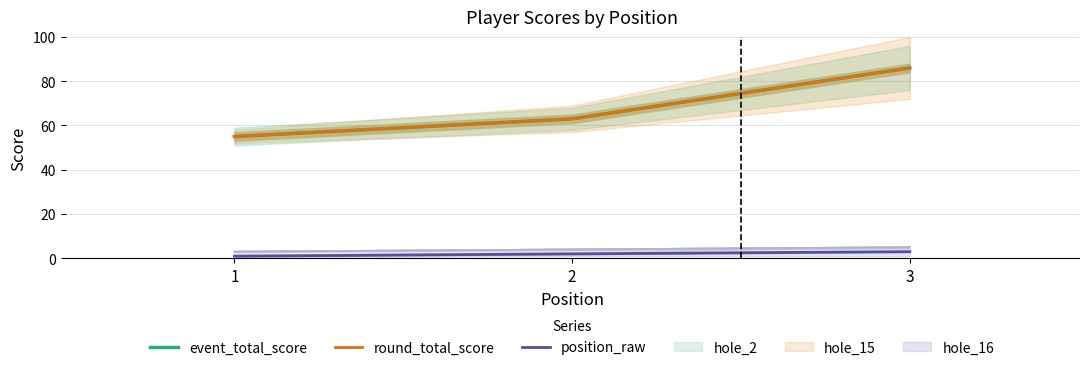

Reading right to left, what are all the values shown in this chart?

event_total_score: 86	63	55
round_total_score: 86	63	55
position_raw: 3	2	1